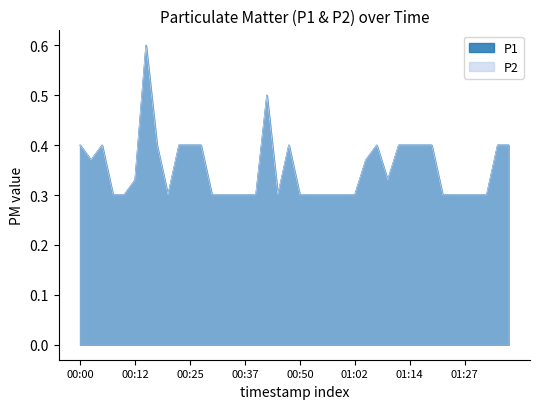

Reading left to right, extract all data points from this chart.

P1: 00:00=0.4	00:03=0.4	00:05=0.4	00:08=0.3	00:10=0.3	00:12=0.3	00:15=0.6	00:17=0.4	00:20=0.3	00:22=0.4	00:25=0.4	00:27=0.4	00:30=0.3	00:32=0.3	00:35=0.3	00:37=0.3	00:40=0.3	00:42=0.5	00:45=0.3	00:47=0.4	00:50=0.3	00:52=0.3	00:54=0.3	00:57=0.3	00:59=0.3	01:02=0.3	01:04=0.4	01:07=0.4	01:09=0.3	01:12=0.4	01:14=0.4	01:17=0.4	01:19=0.4	01:22=0.3	01:24=0.3	01:27=0.3	01:29=0.3	01:31=0.3	01:34=0.4	01:36=0.4
P2: 00:00=0.4	00:03=0.4	00:05=0.4	00:08=0.3	00:10=0.3	00:12=0.3	00:15=0.6	00:17=0.4	00:20=0.3	00:22=0.4	00:25=0.4	00:27=0.4	00:30=0.3	00:32=0.3	00:35=0.3	00:37=0.3	00:40=0.3	00:42=0.5	00:45=0.3	00:47=0.4	00:50=0.3	00:52=0.3	00:54=0.3	00:57=0.3	00:59=0.3	01:02=0.3	01:04=0.4	01:07=0.4	01:09=0.3	01:12=0.4	01:14=0.4	01:17=0.4	01:19=0.4	01:22=0.3	01:24=0.3	01:27=0.3	01:29=0.3	01:31=0.3	01:34=0.4	01:36=0.4